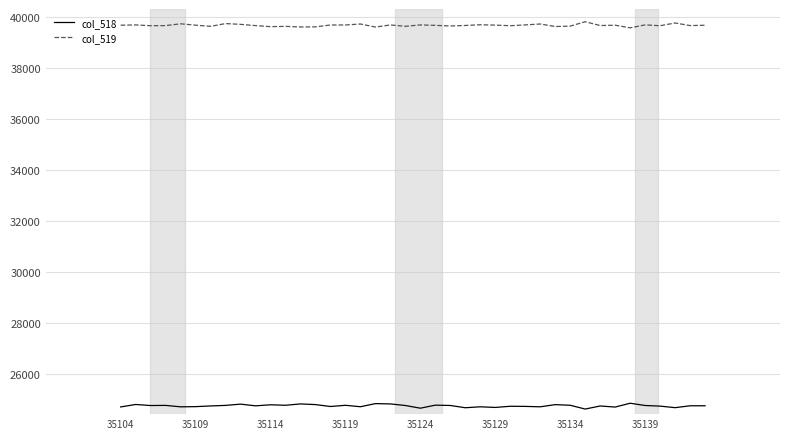

List the series in order of their overall mean, lowest first.

col_518, col_519